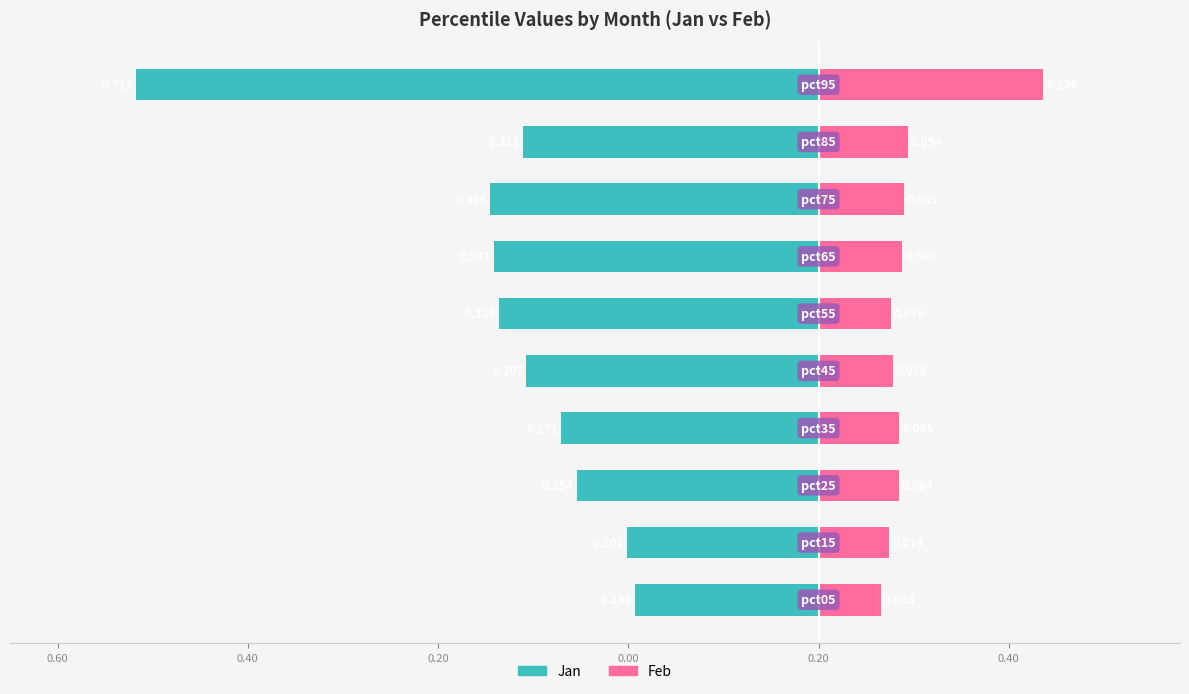

At how many categories does at least one series exceed 0?

10